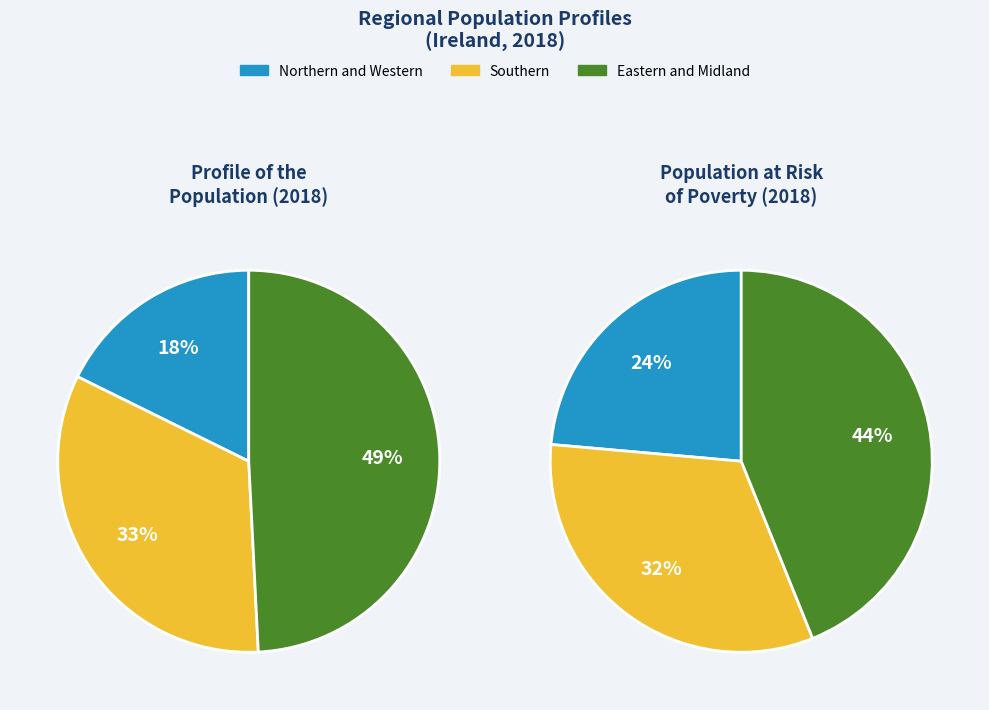

Which series has the largest range (max minus min)?

Northern and Western